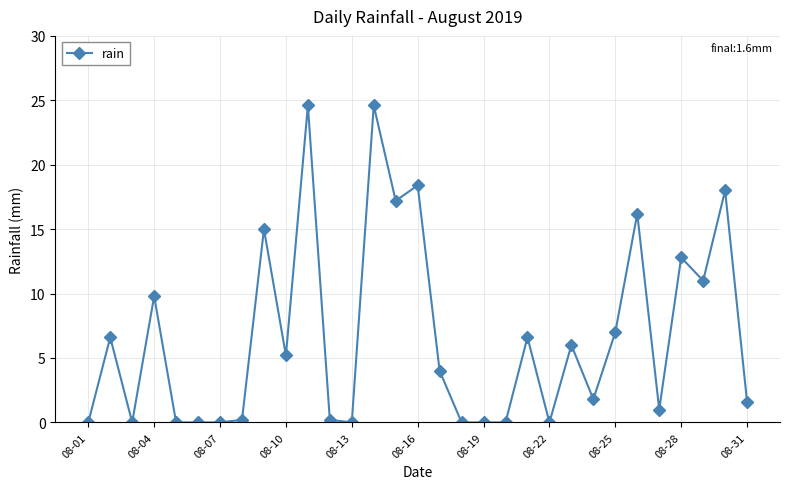

What is the maximum value shown in the chart?

24.6